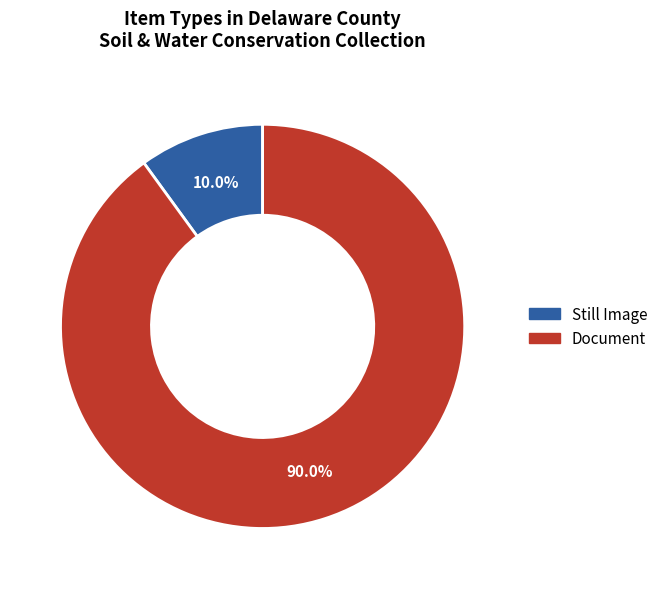

What is the largest slice in the pie chart?

Document